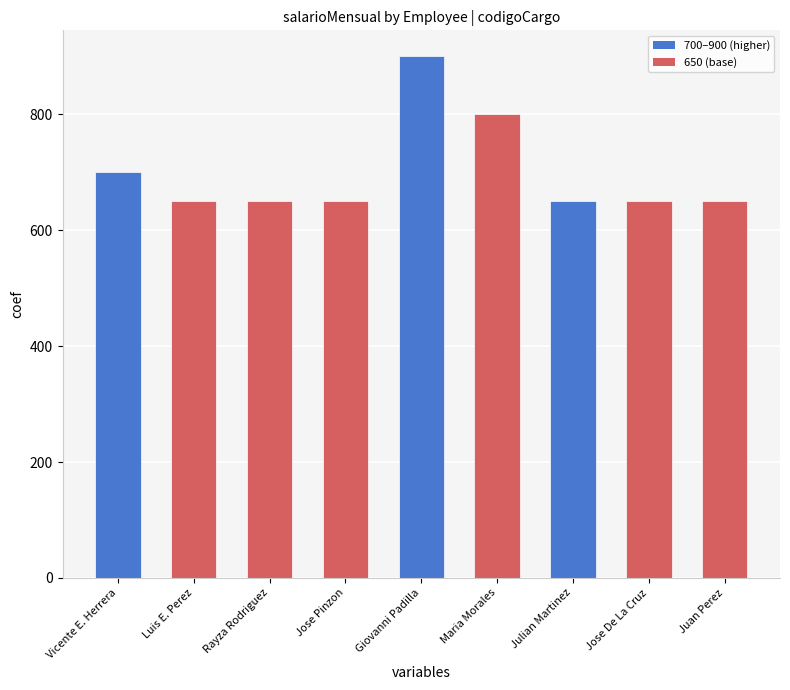

The chart shows a value of 650 at Luis E. Perez. True or false?

True